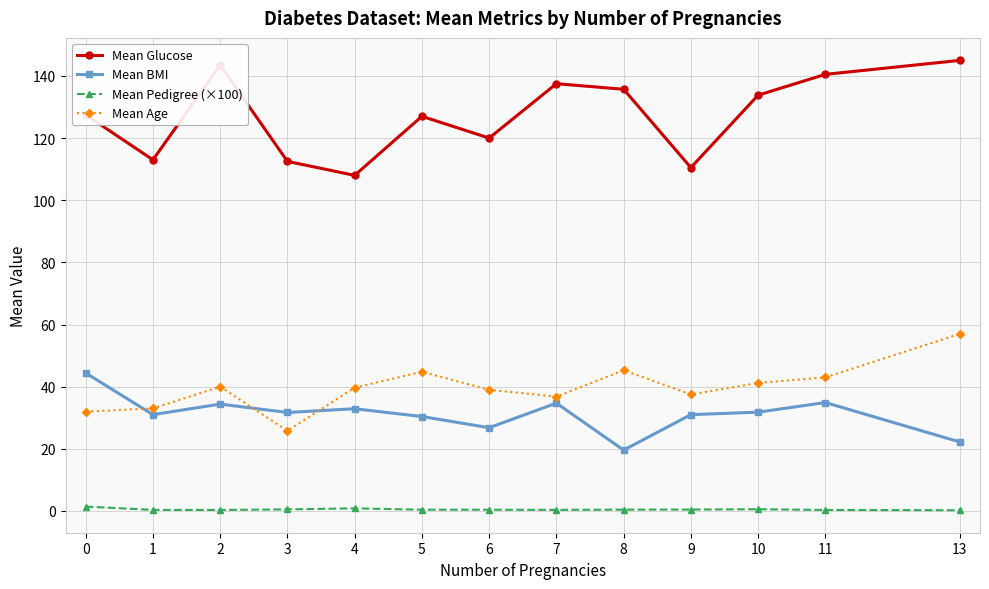

Rank the series by their maximum value, from highest to lowest.

Mean Glucose, Mean Age, Mean BMI, Mean Pedigree (×100)